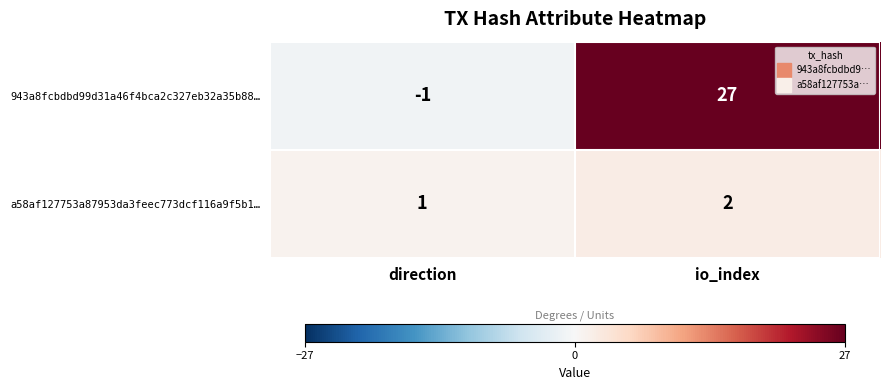

At which category does the chart reach its peak across all series?

io_index